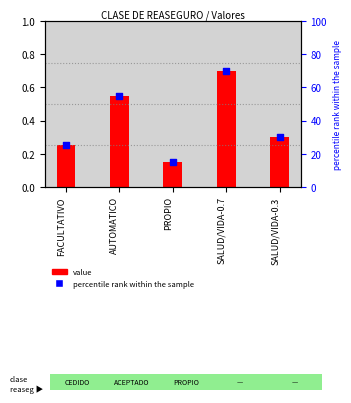

Which series has the largest total across all categories?

percentile rank